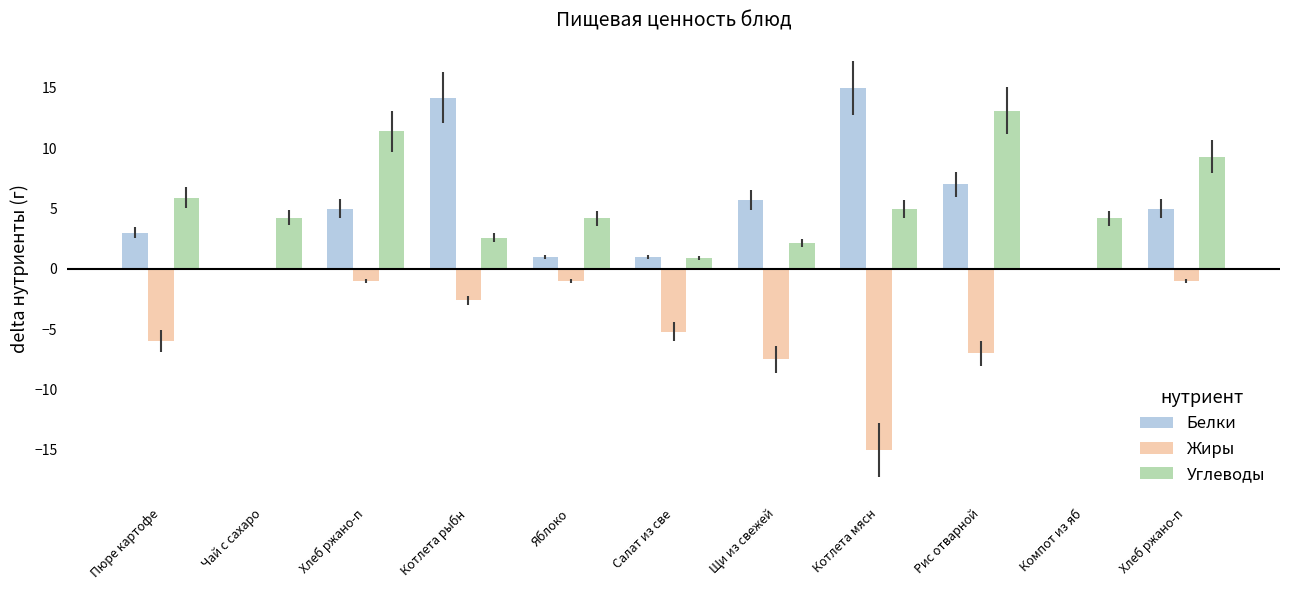

Reading left to right, what are all the values shown in this chart?

Белки: 3.0	0.0	5.0	14.2	1.0	1.0	5.7	15.0	7.0	0.0	5.0
Жиры: -6.0	0.0	-1.0	-2.6	-1.0	-5.2	-7.5	-15.0	-7.0	0.0	-1.0
Углеводы: 5.9	4.2	11.4	2.6	4.2	0.9	2.1	5.0	13.1	4.2	9.3